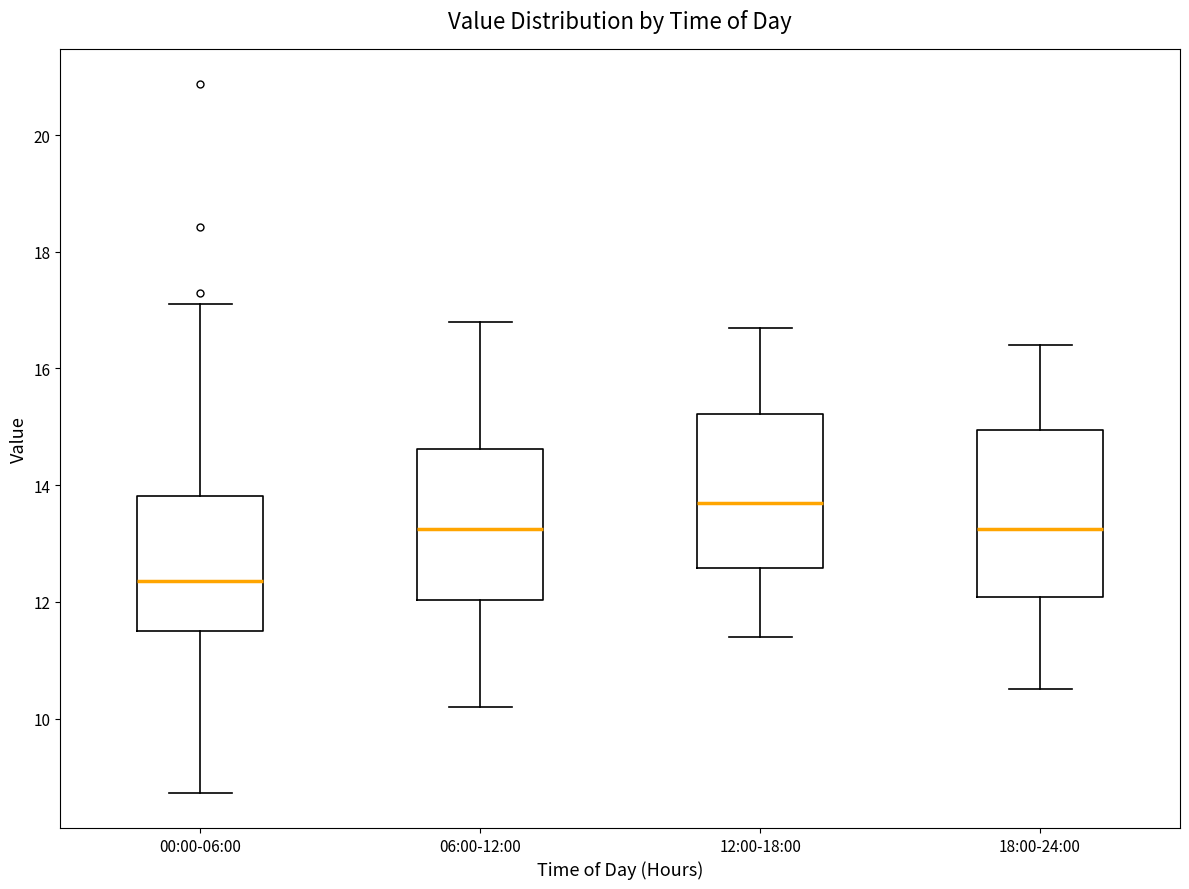

Reading left to right, transcribe this box plot: for each box, give where its median line is, the range the box spans, and where its two whiskers end, as read against the y-axis. The values are not printed on the chart, so give them approximately, as read against the axis.

00:00-06:00: median 12.4, box 11.4 to 13.8, whiskers 8.8 to 17.2
06:00-12:00: median 13.2, box 12.0 to 14.6, whiskers 10.2 to 16.8
12:00-18:00: median 13.8, box 12.6 to 15.2, whiskers 11.4 to 16.8
18:00-24:00: median 13.2, box 12.0 to 15.0, whiskers 10.6 to 16.4